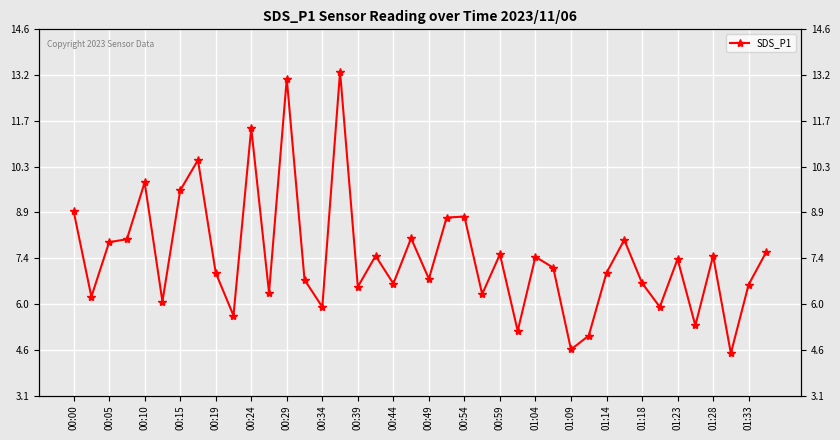

What is the sum of all values?

298.9